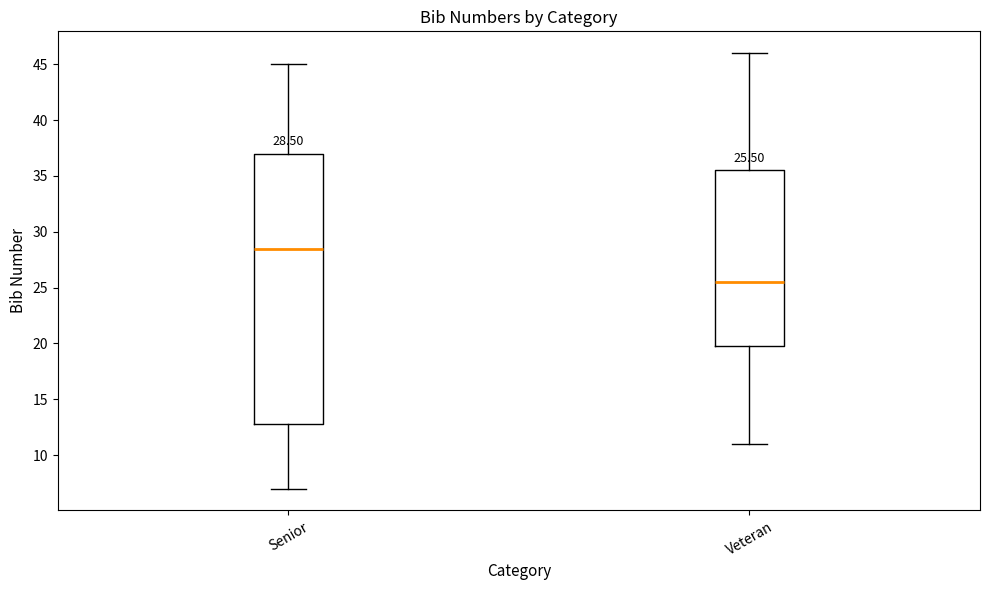

Which box is the tallest, from its lower edge to its upper edge?

Senior